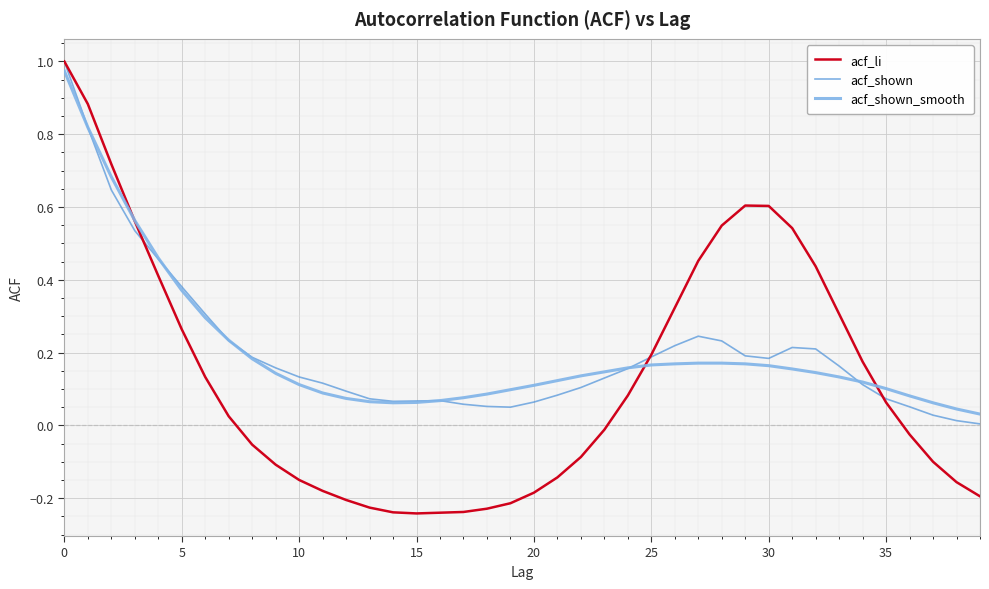

What is the difference between the maximum and minimum values in the acf_li series?

1.2